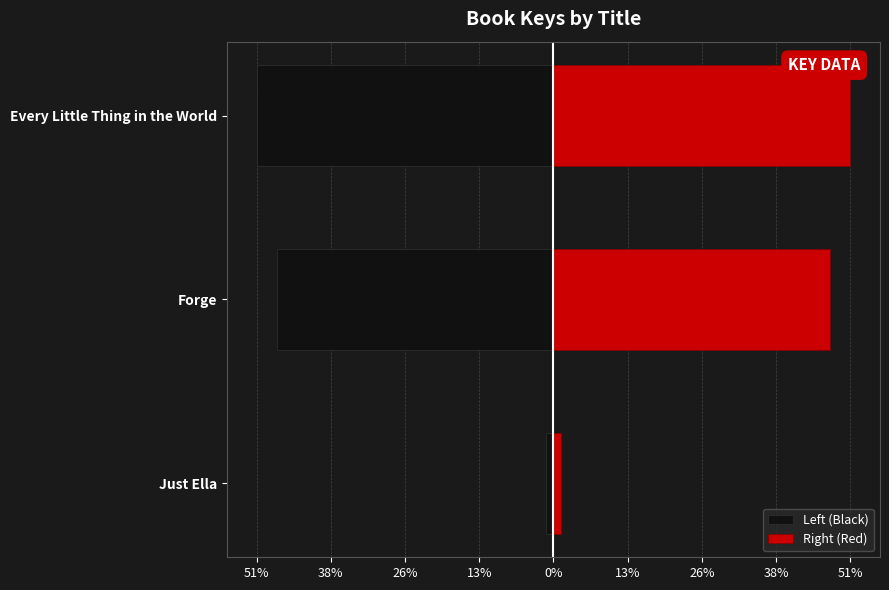

Rank the series by their average value, from lowest to highest.

Left (Black), Right (Red)